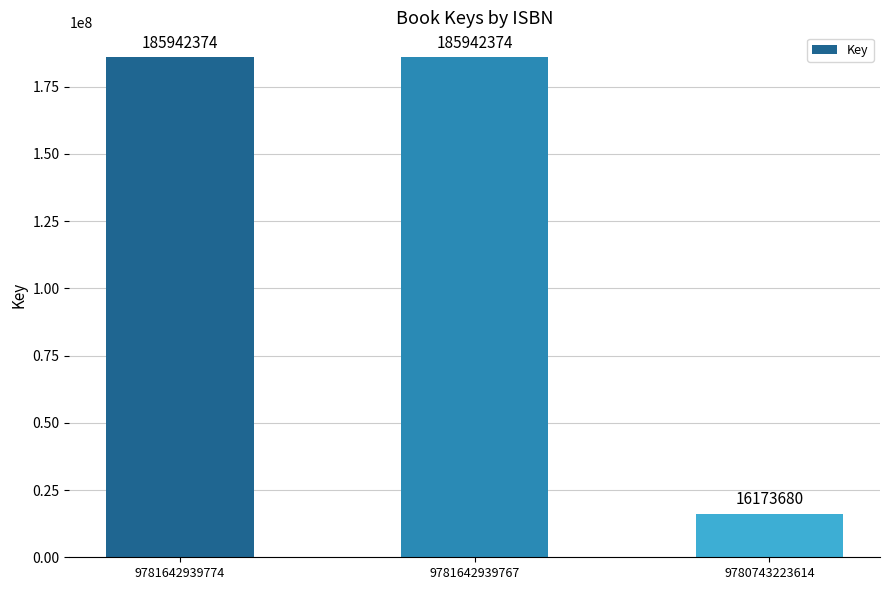

The value at 9780743223614 is 16173680. True or false?

True